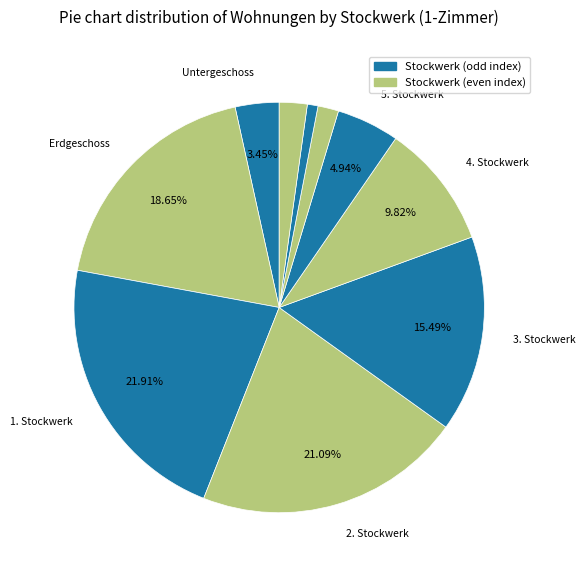

How many slices are in this pie chart?

10